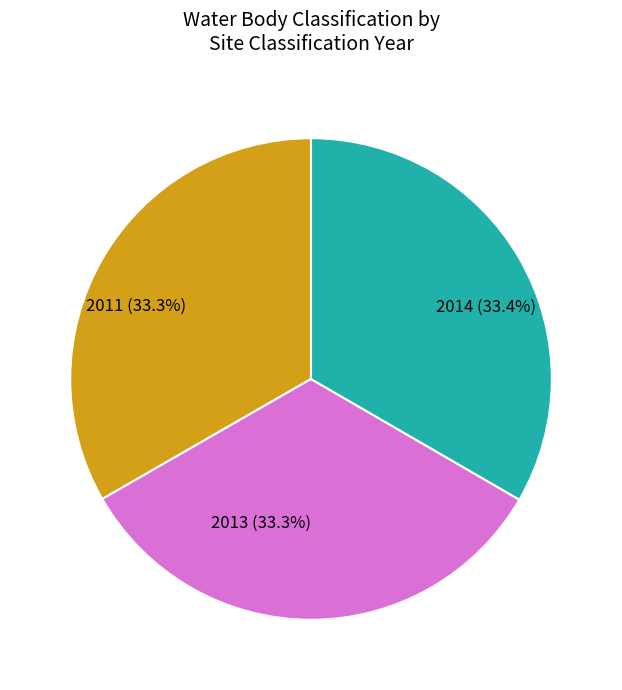

How many slices are in this pie chart?

3